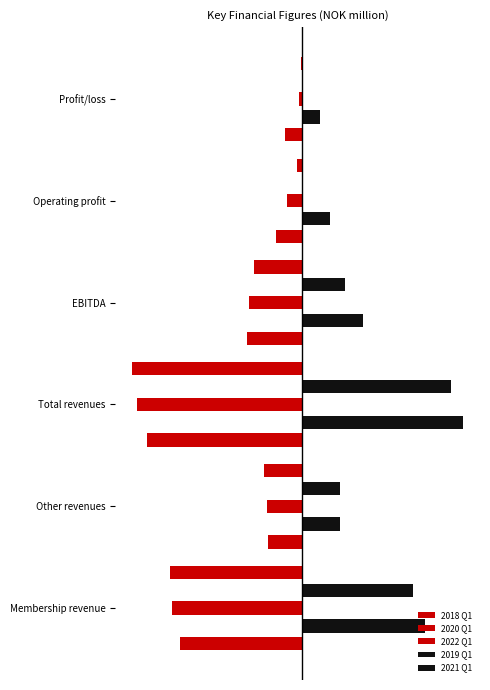

Rank the series by their maximum value, from lowest to highest.

2018 Q1, 2020 Q1, 2022 Q1, 2021 Q1, 2019 Q1